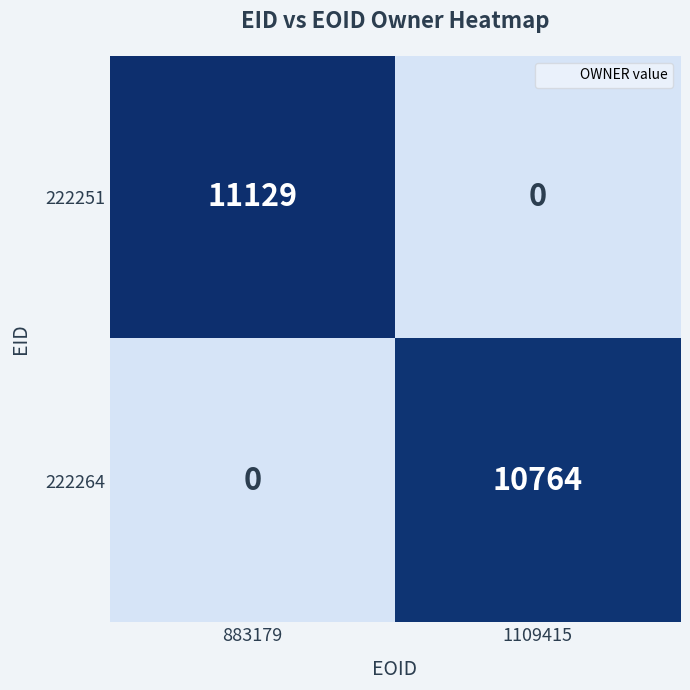

Which category has the highest value across all series?

883179